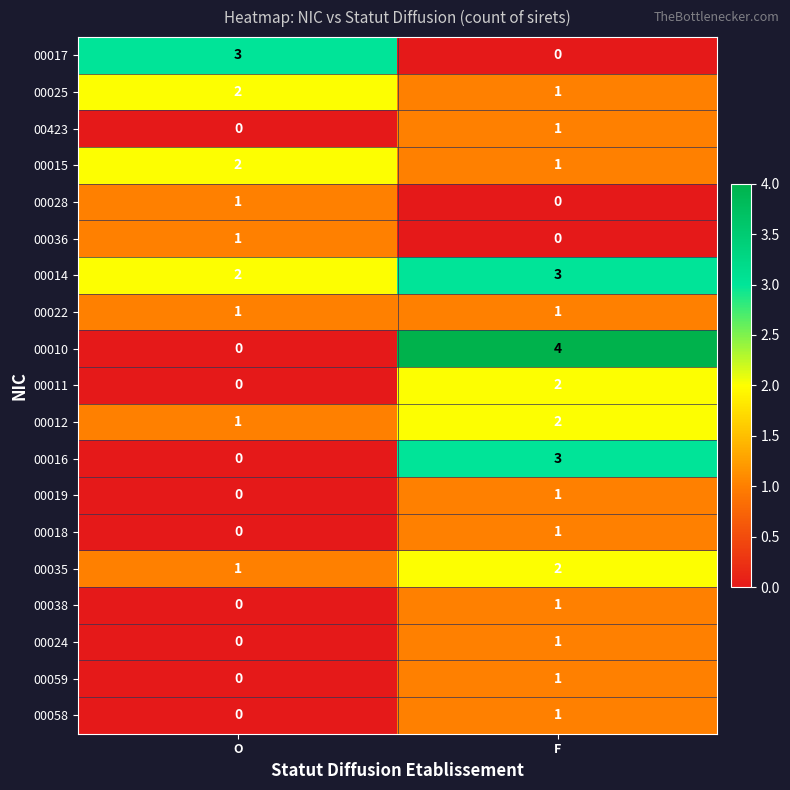

What is the total value across all series at F?

26